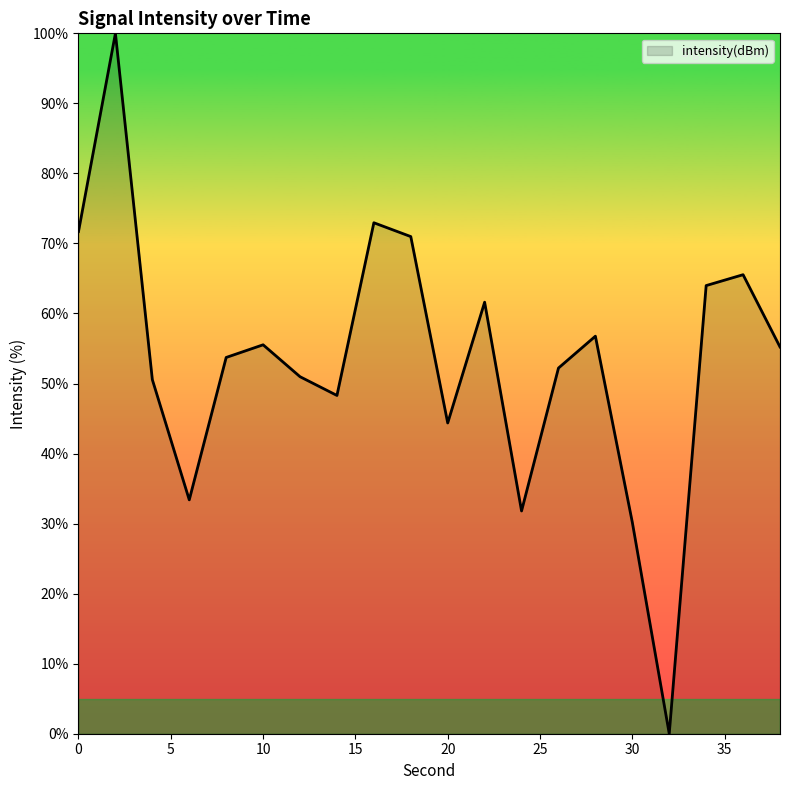

What is the difference between the maximum and minimum values?

100.0